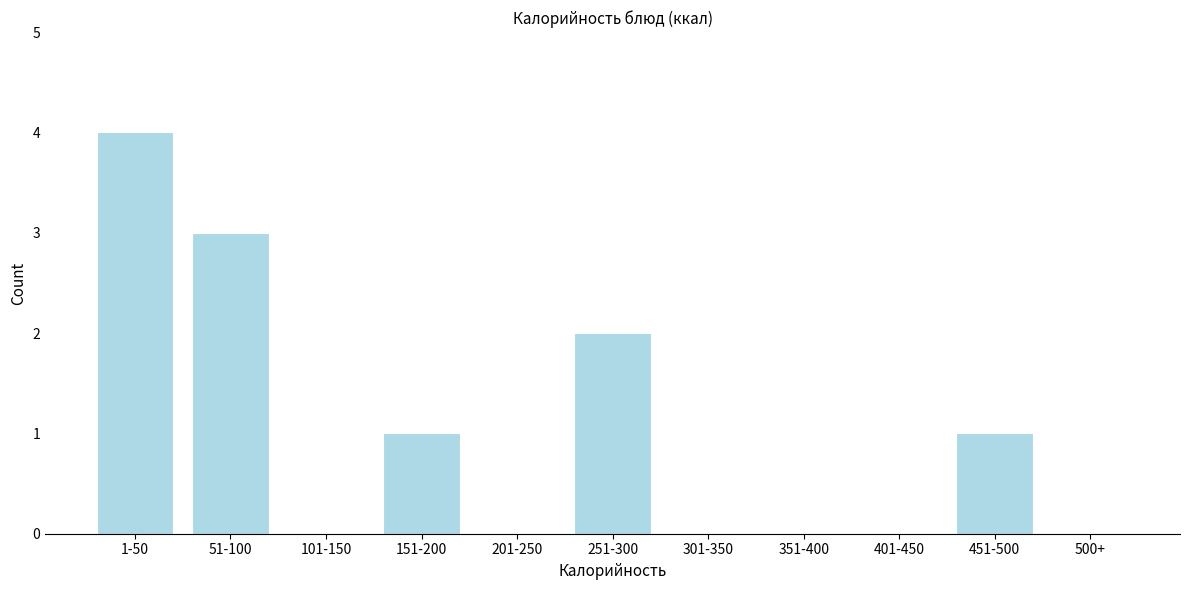

Reading left to right, what are all the values shown in this chart?

1-50=4	51-100=3	101-150=0	151-200=1	201-250=0	251-300=2	301-350=0	351-400=0	401-450=0	451-500=1	500+=0